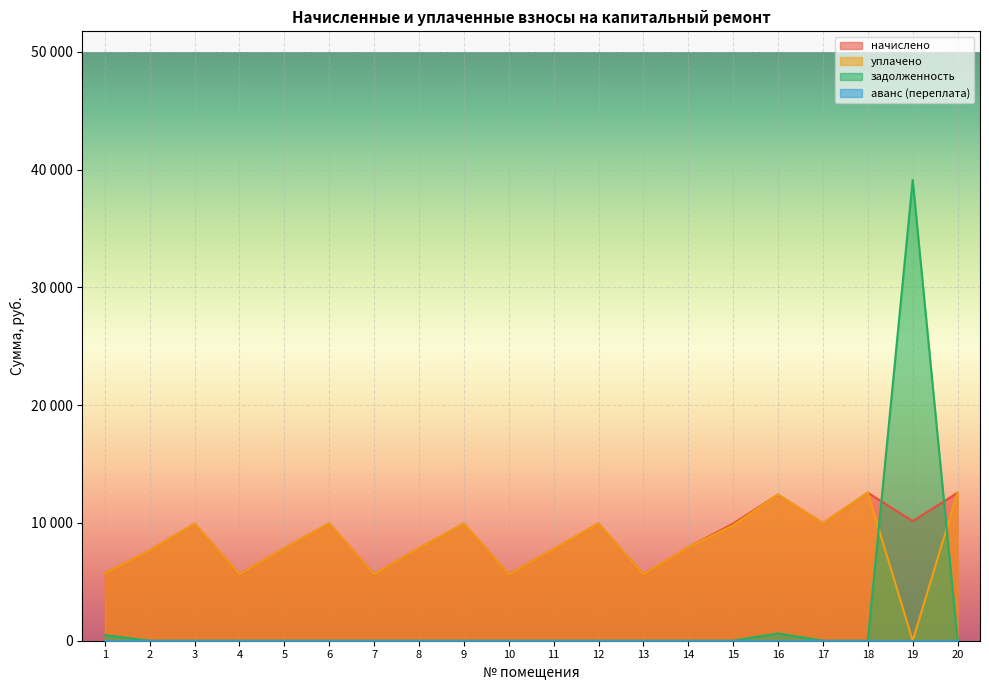

Which has a higher value, 5 or 18?

18